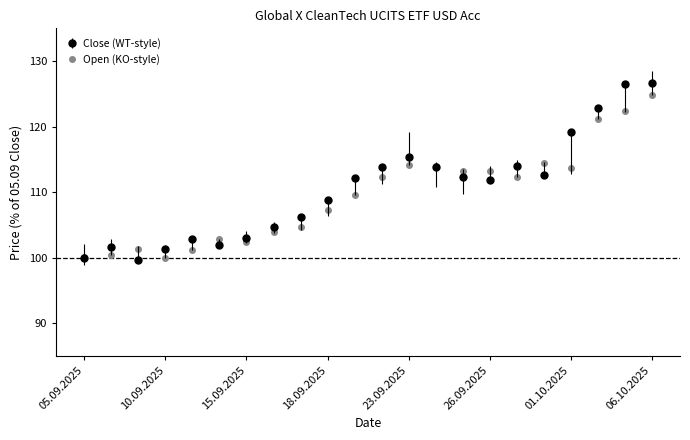

Does the chart have visible grid lines?

No